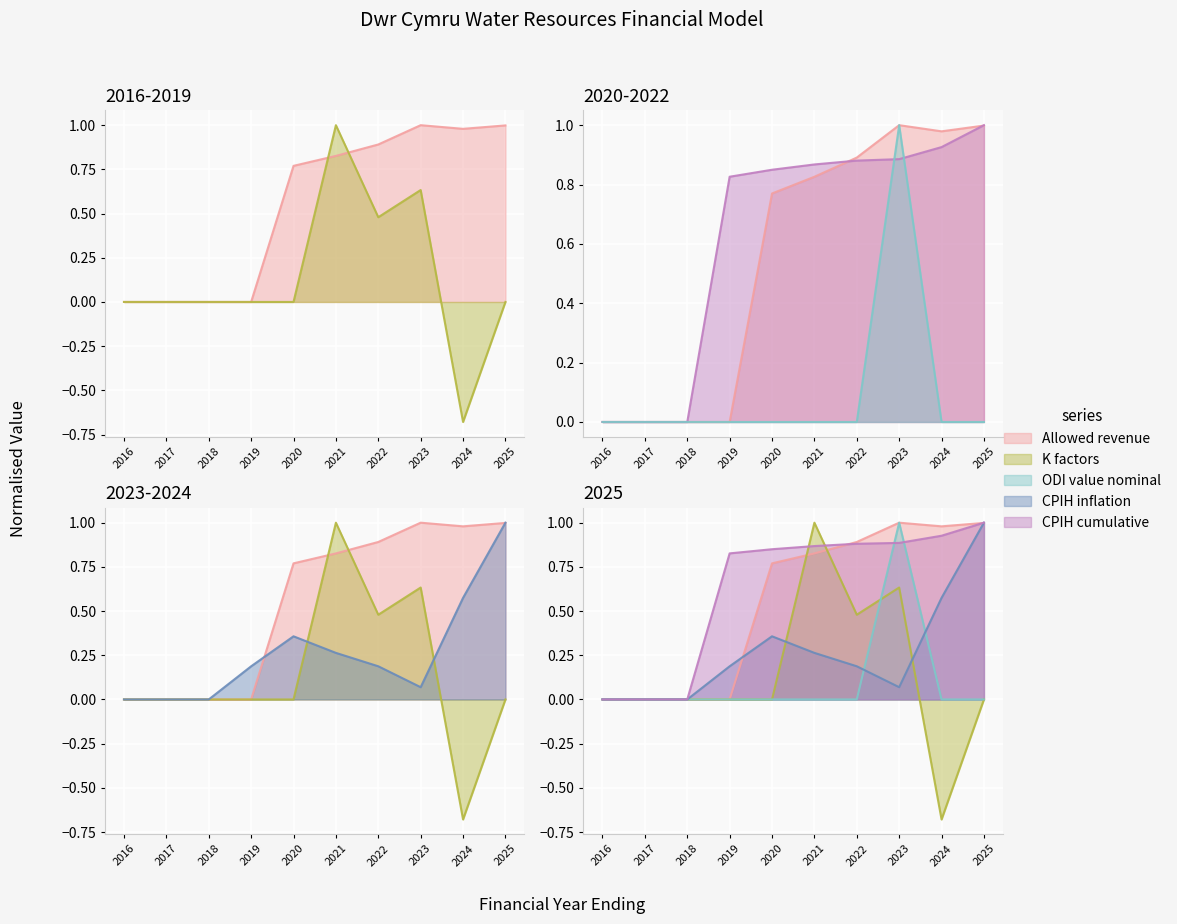

Where is the first local minimum for K factors?

2022